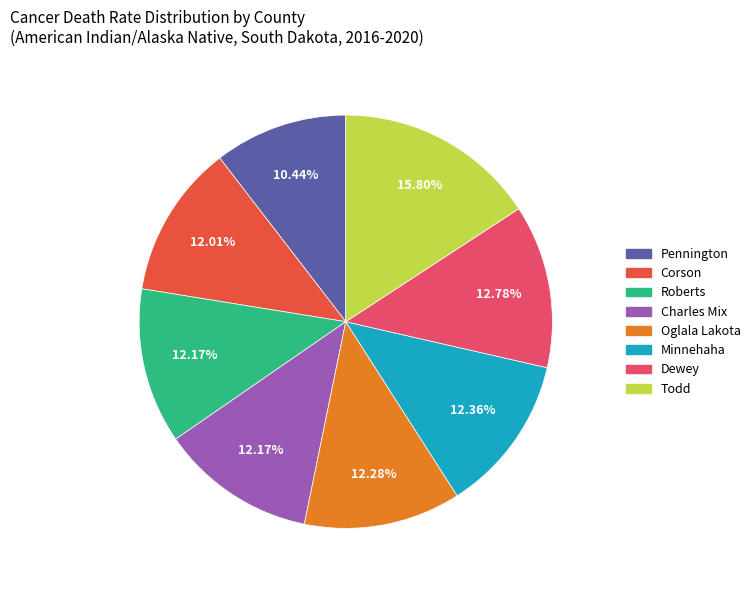

Is there any slice that represents more than half of the pie?

No